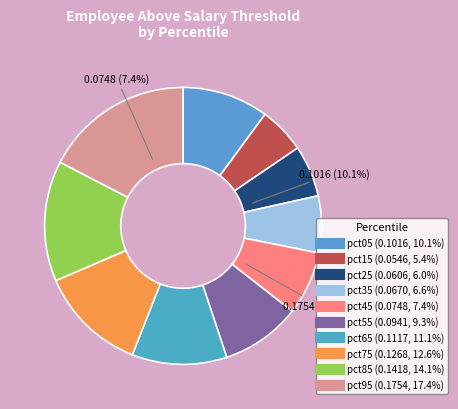

What is the largest slice in the pie chart?

pct95